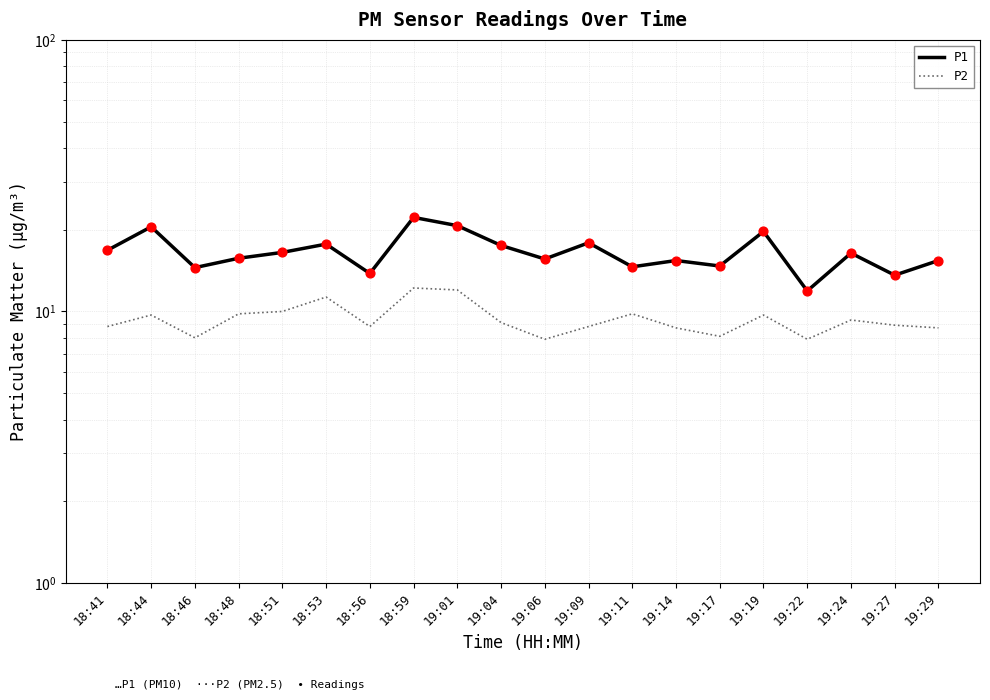

Which series has the largest Y range (max minus min)?

P1